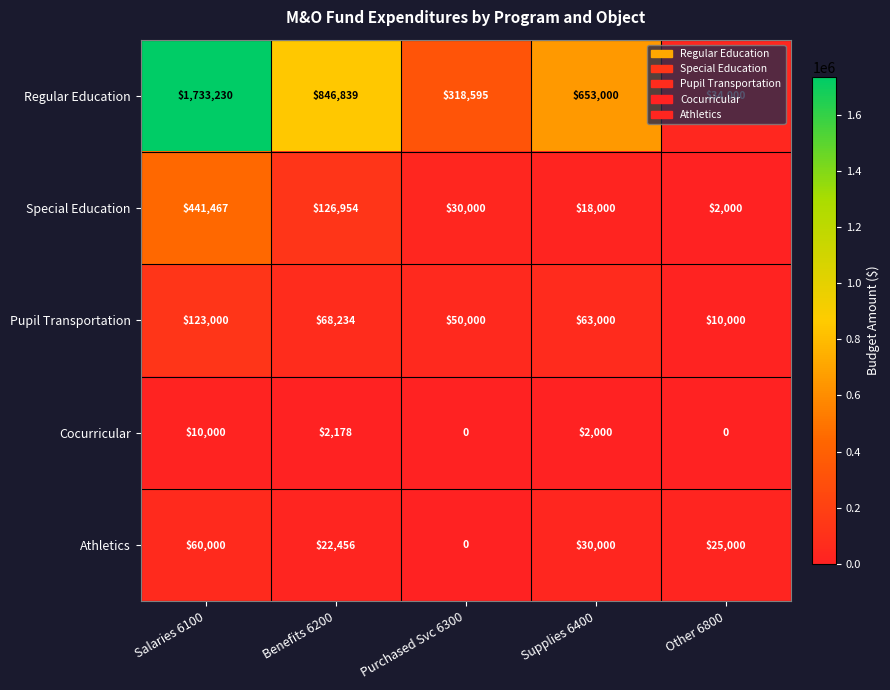

At which label does Pupil Transportation reach its minimum?

Other 6800